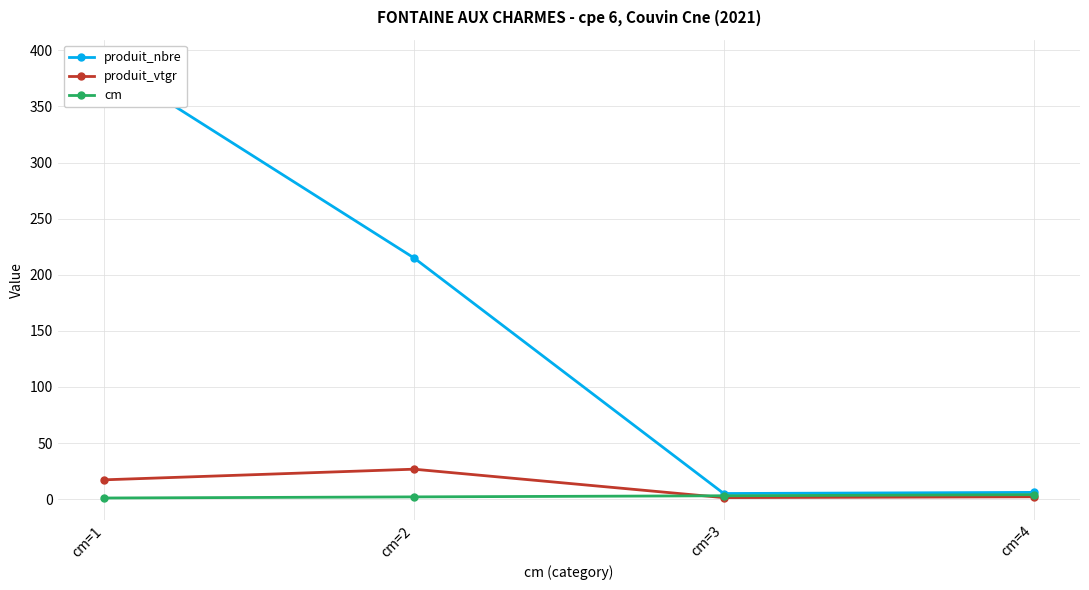

Which series has the largest total across all categories?

produit_nbre